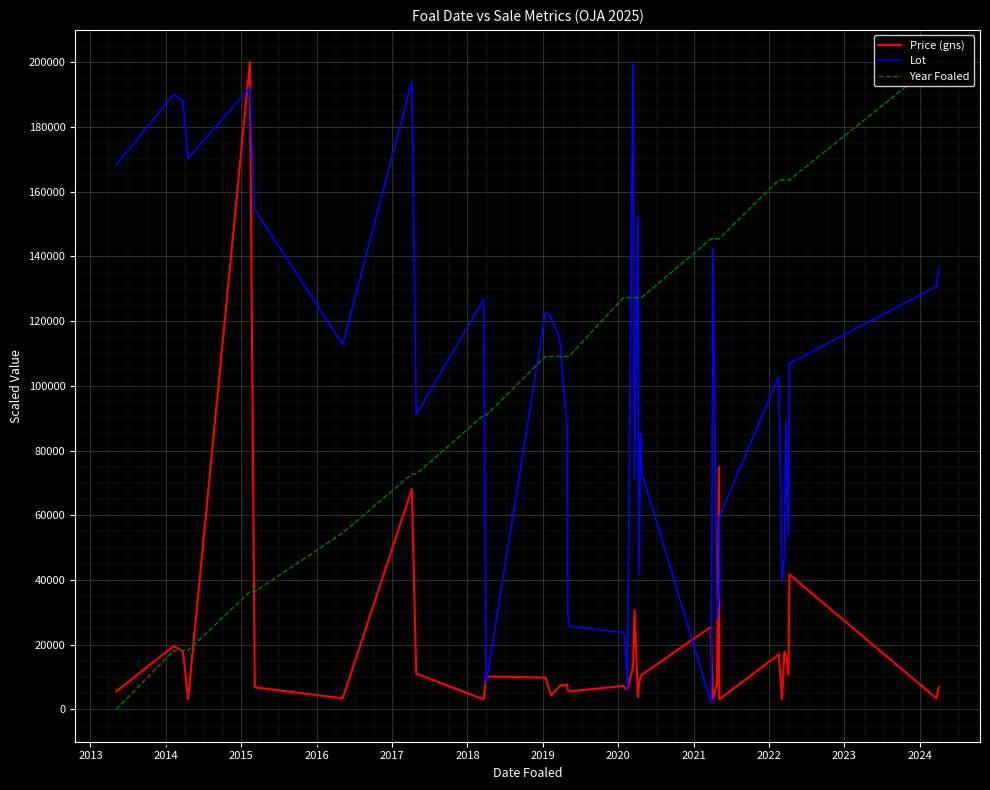

List the series in order of their overall mean, highest first.

Year Foaled, Lot, Price (gns)